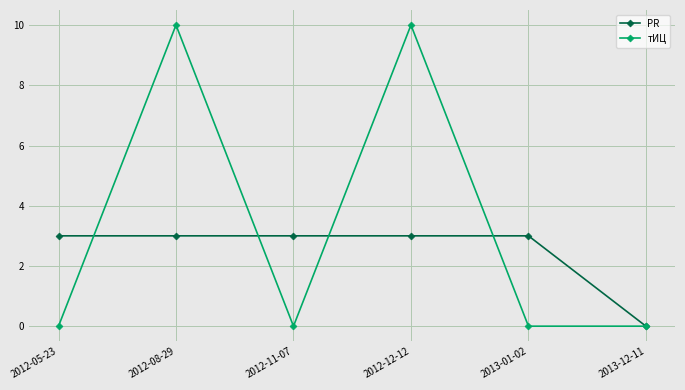

Which series has the largest total across all categories?

тИЦ